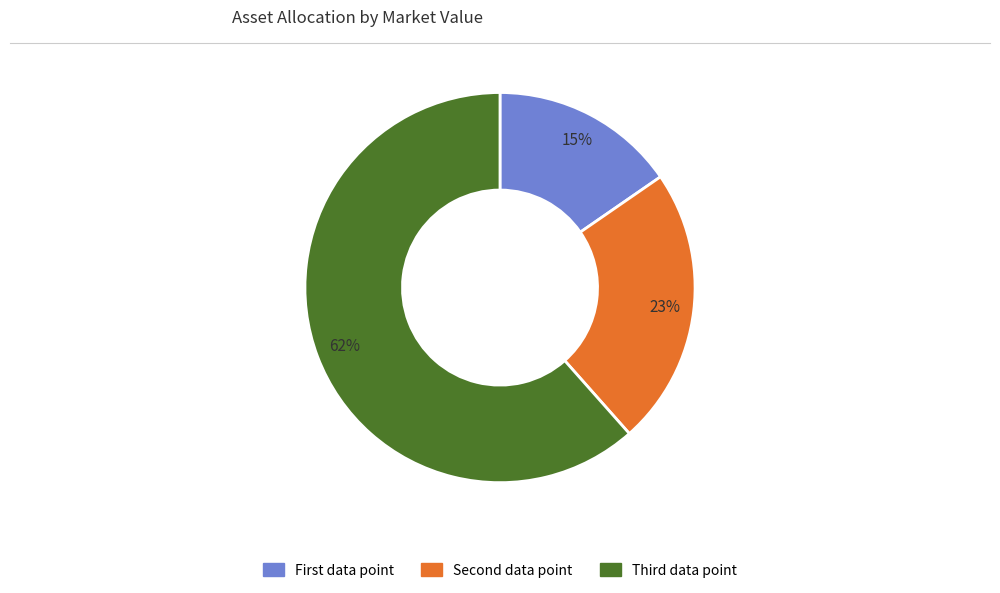

How many slices are in this pie chart?

3